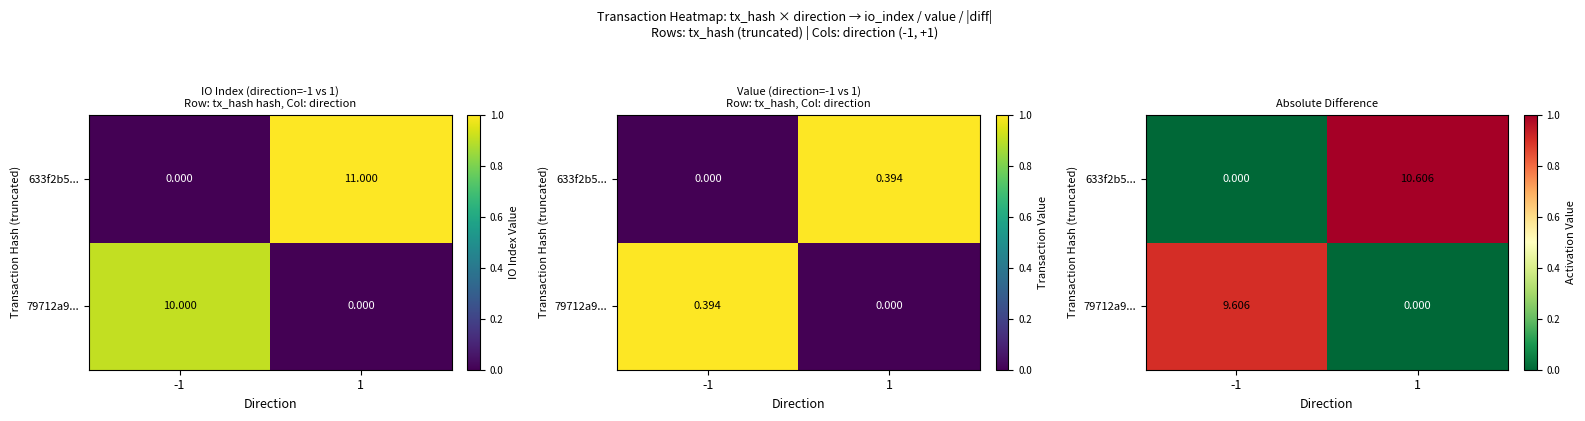

At which category is the sum across all series the highest?

1